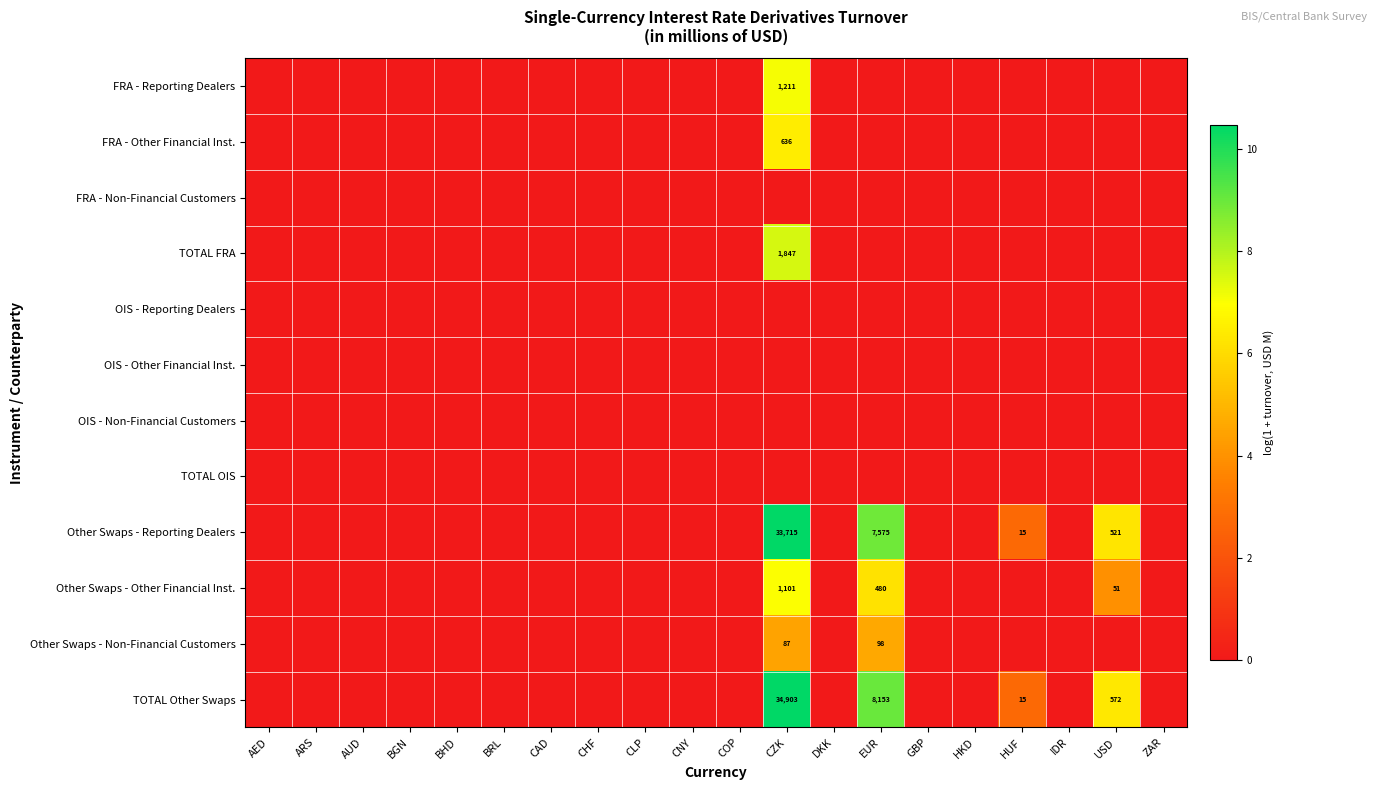

True or false: Other Swaps - Reporting Dealers has a value of 33715 at CZK.

True